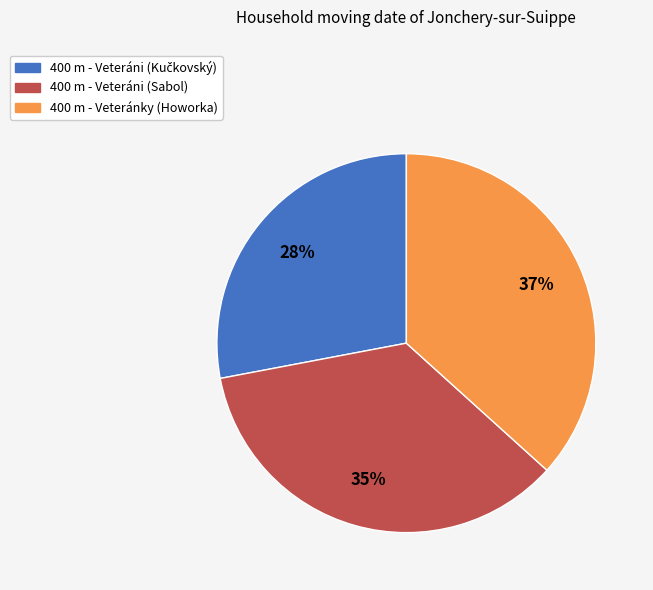

Does 400 m - Veteránky (Howorka) represent more than half of the total?

No